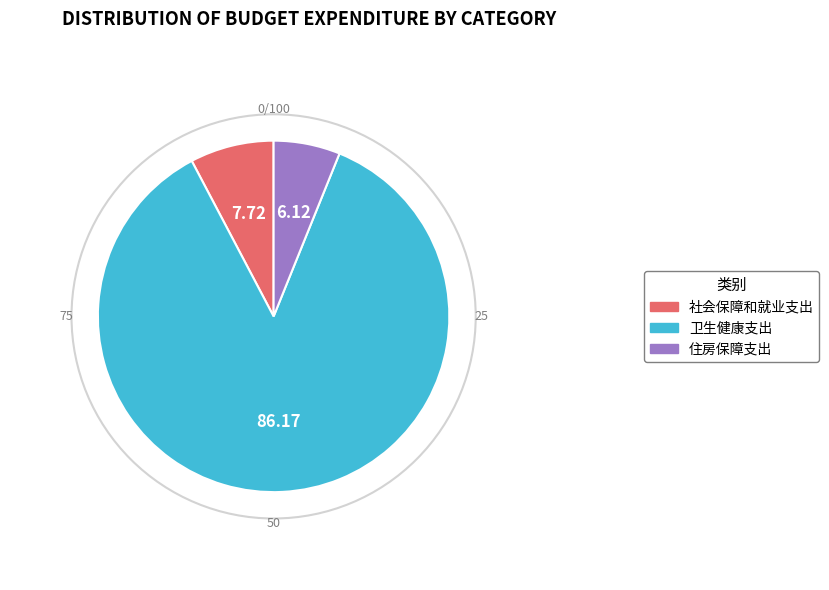

Which slice is the largest?

卫生健康支出